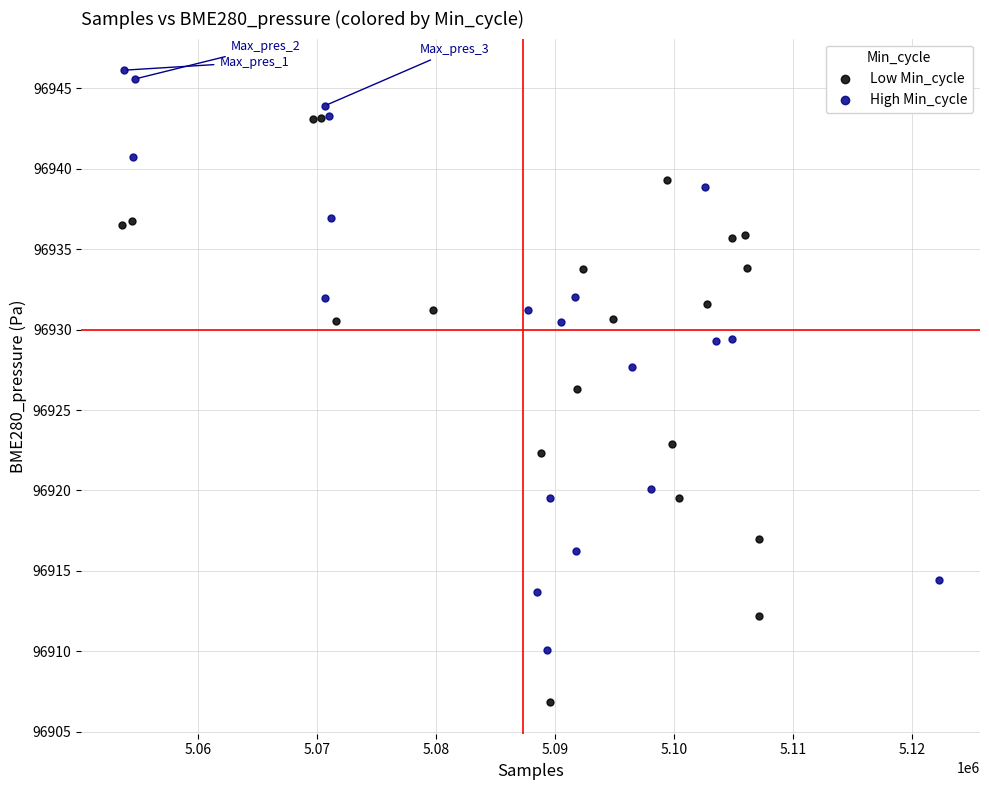

Which series reaches the minimum Y coordinate?

Low Min_cycle